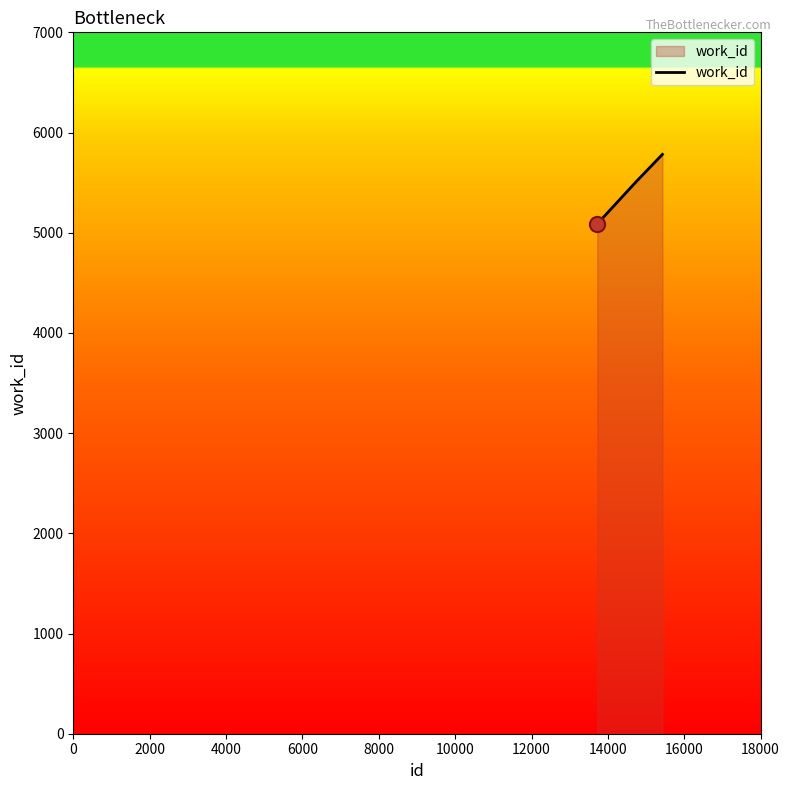

True or false: the data has more than 1 interior local peaks.

False